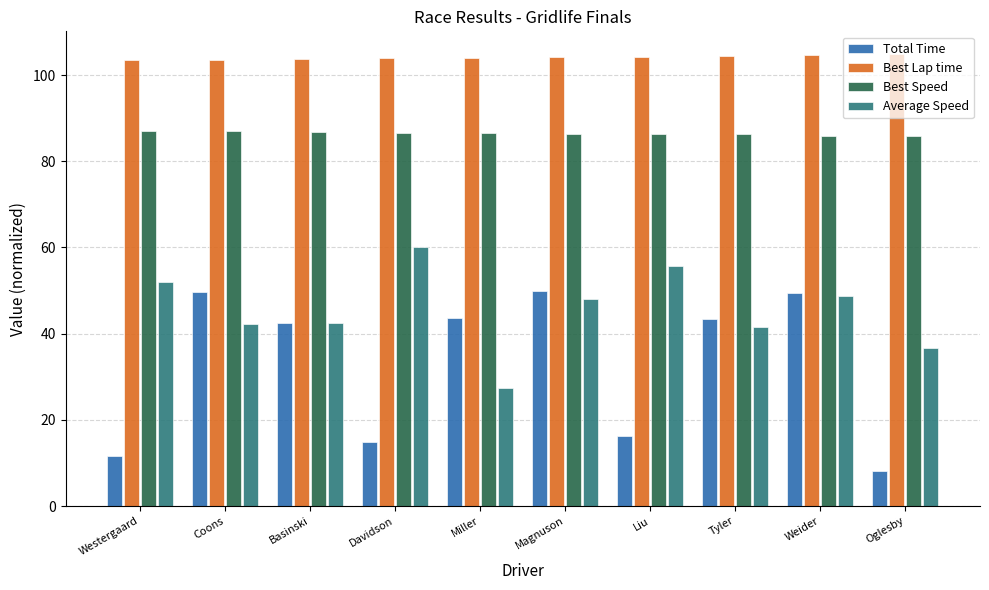

What value does the Total Time series have at Weider?

49.3